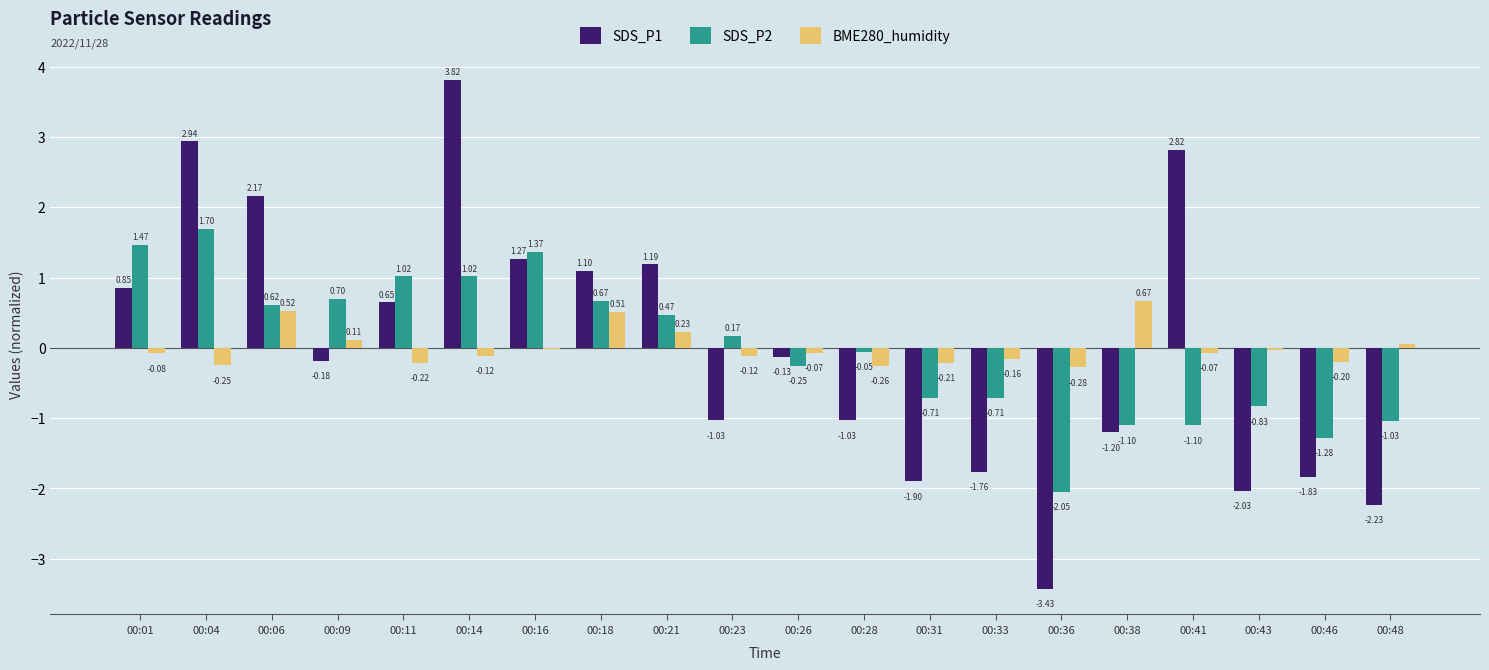

What is the sum of the BME280_humidity values at 00:18 and 00:23?

0.4